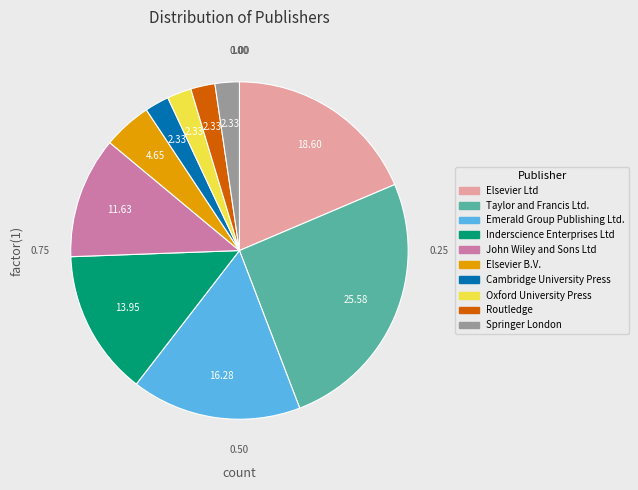

Count the number of slices in the pie.

10